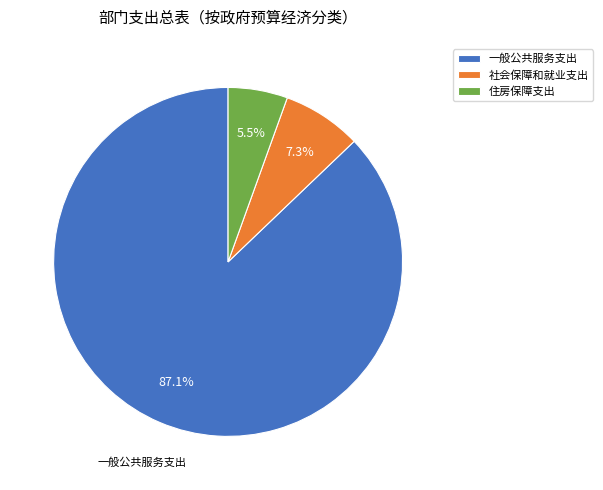

Rank the categories by value from highest to lowest.

一般公共服务支出, 社会保障和就业支出, 住房保障支出